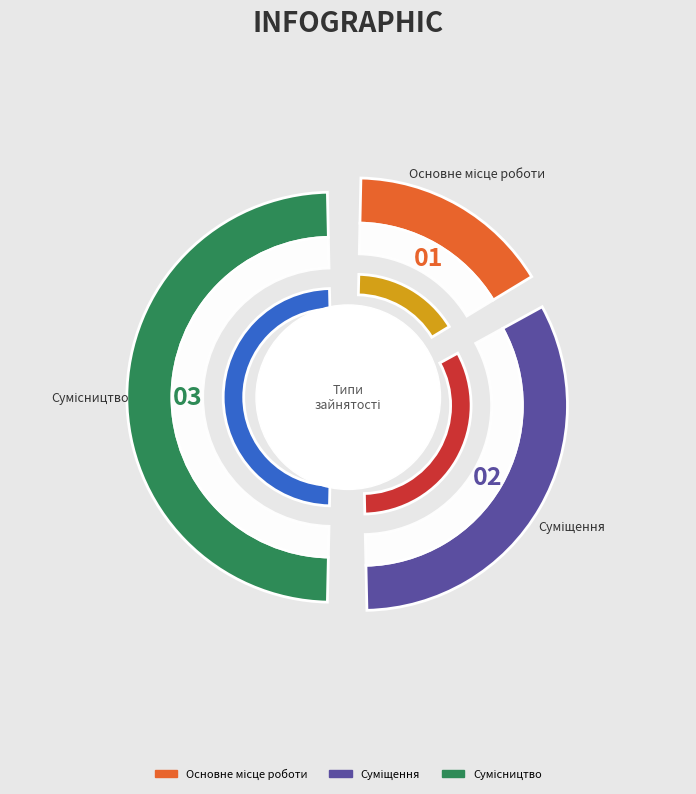

Does Суміщення represent more than half of the total?

No